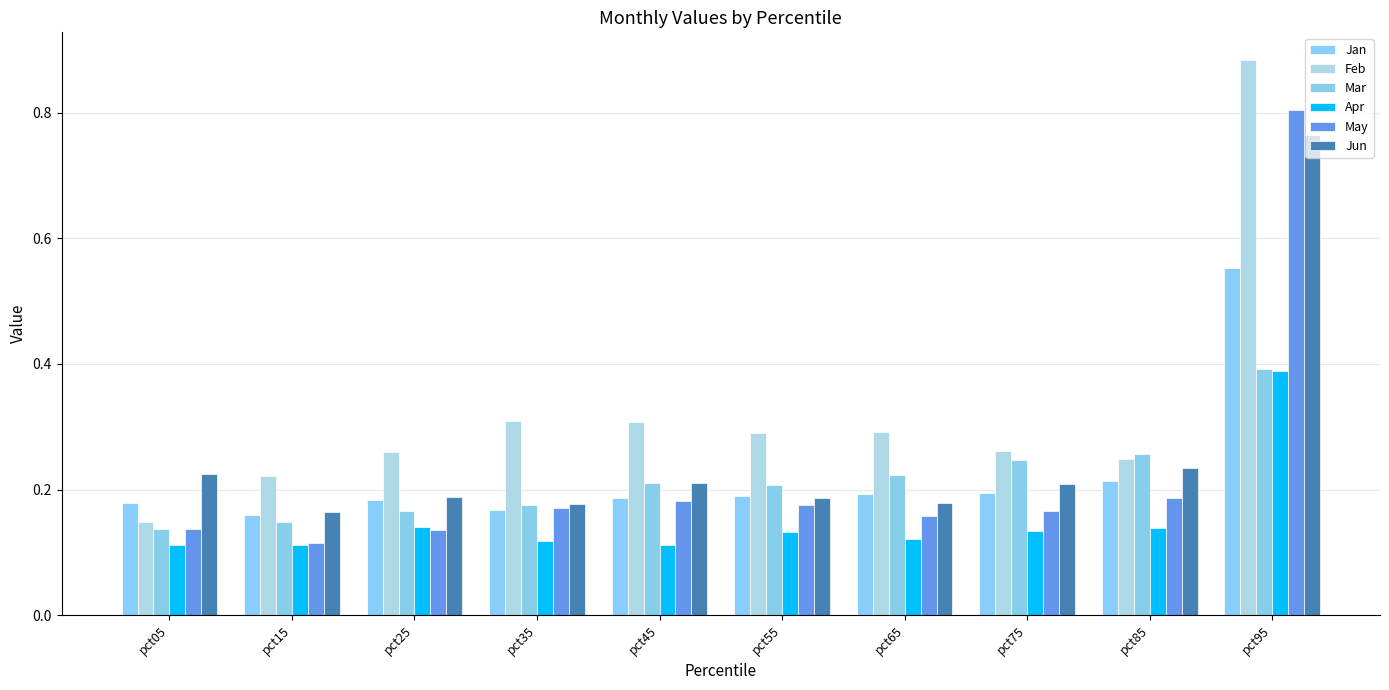

How many distinct data groups are displayed?

6